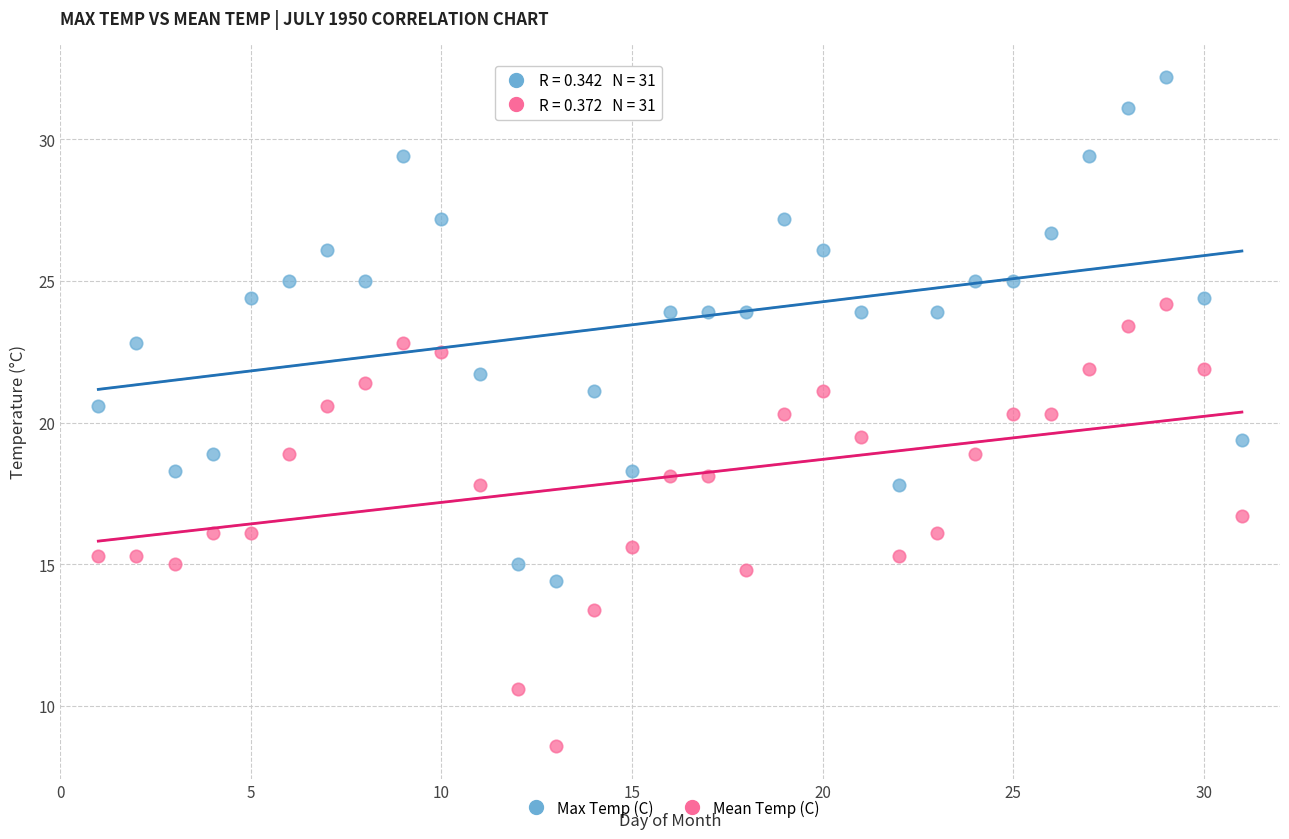

Which series contains the highest Y value?

Max Temp (C)